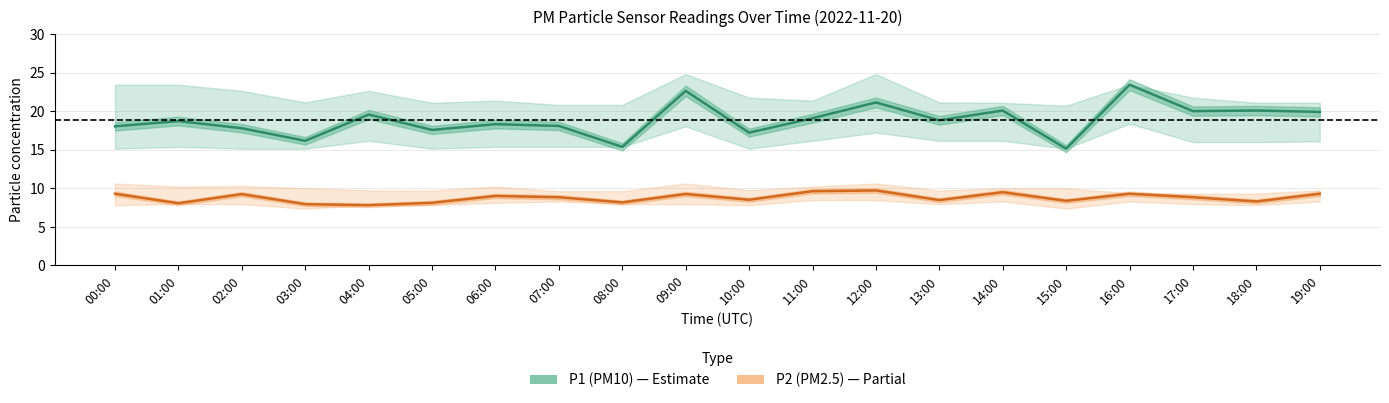

The P2 (PM2.5) series shows 1.8 at 03:00. True or false?

False